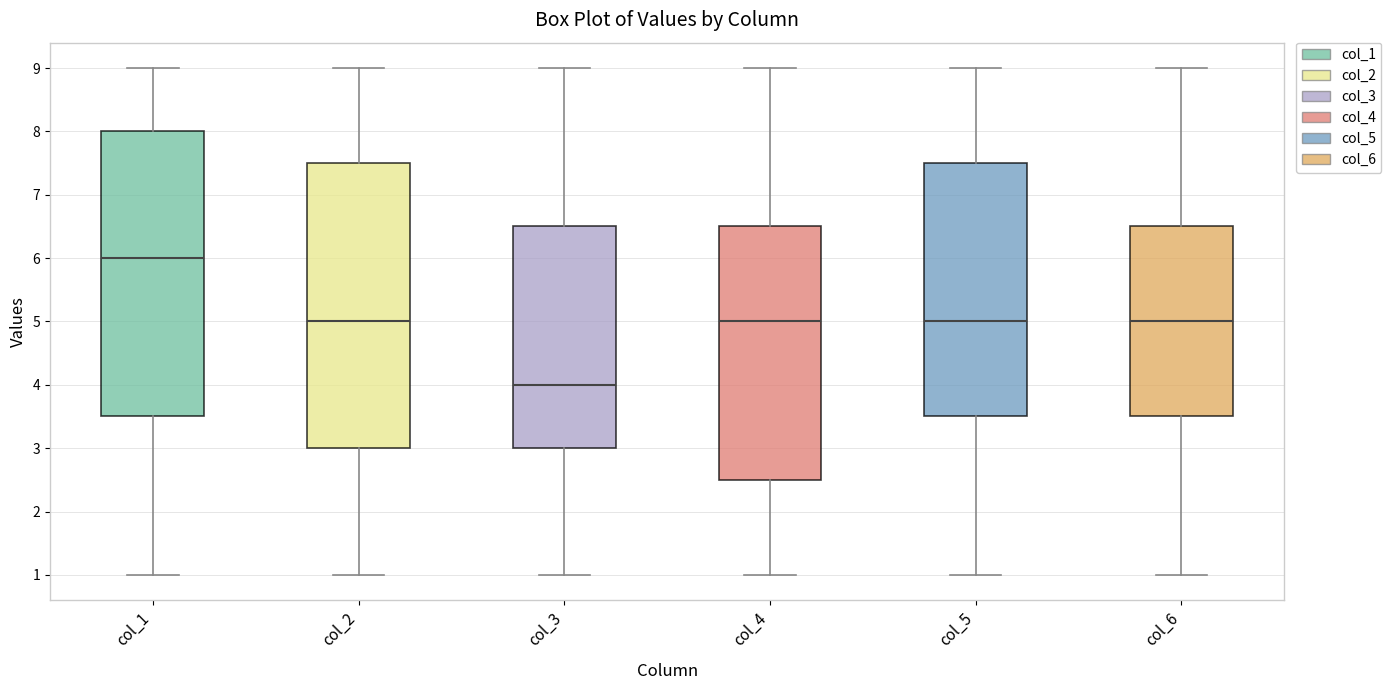

Where is the upper edge of the box for col_4 on the y-axis? The values are not printed on the chart, so give them approximately, as read against the axis.

6.5